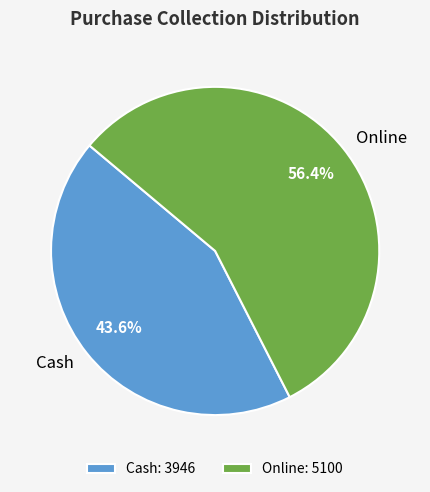

How many slices are in this pie chart?

2